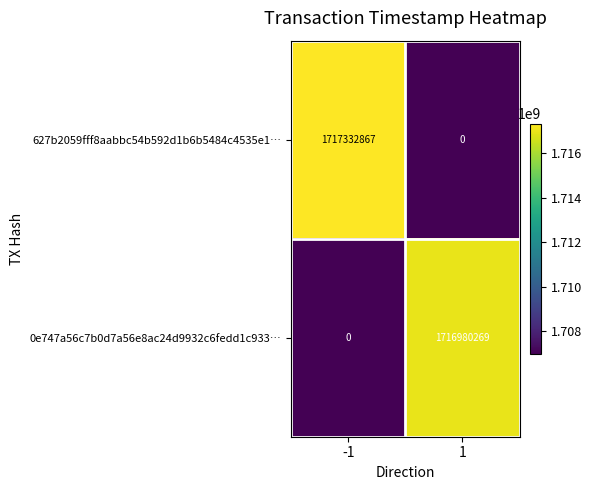

How many values in 0e747a56c7b0d7a56e8ac24d9932c6fedd1c933… are above zero?

1